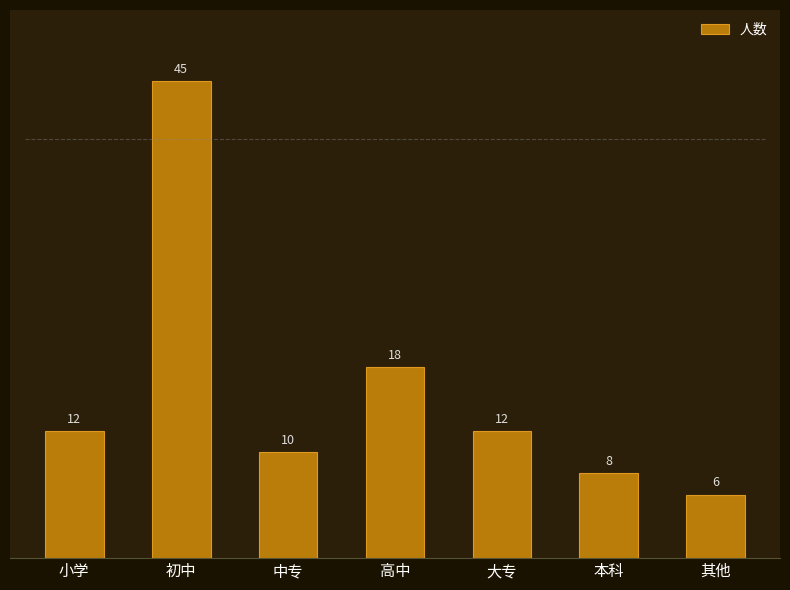

Reading left to right, extract all data points from this chart.

12	45	10	18	12	8	6